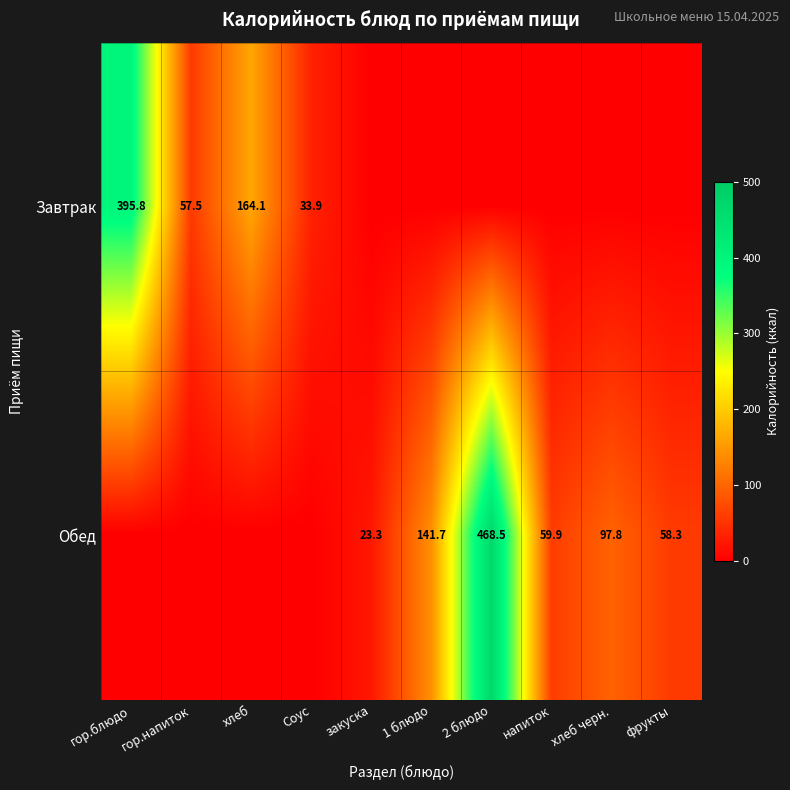

Is the value of Обед at хлеб черн. greater than the value of Завтрак at гор.блюдо?

No